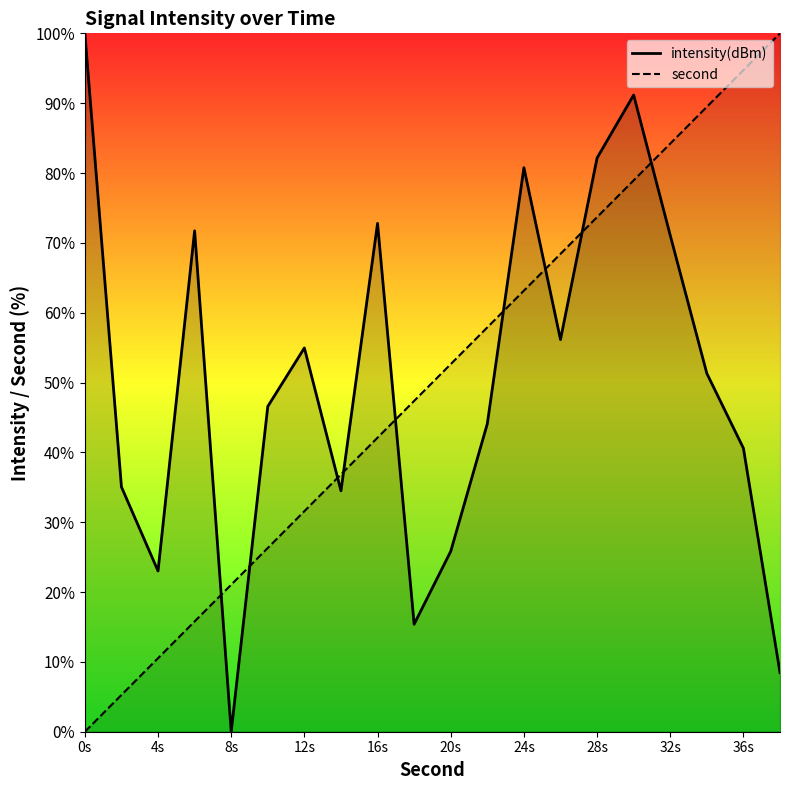

Rank the series by their average value, from lowest to highest.

second, intensity(dBm)